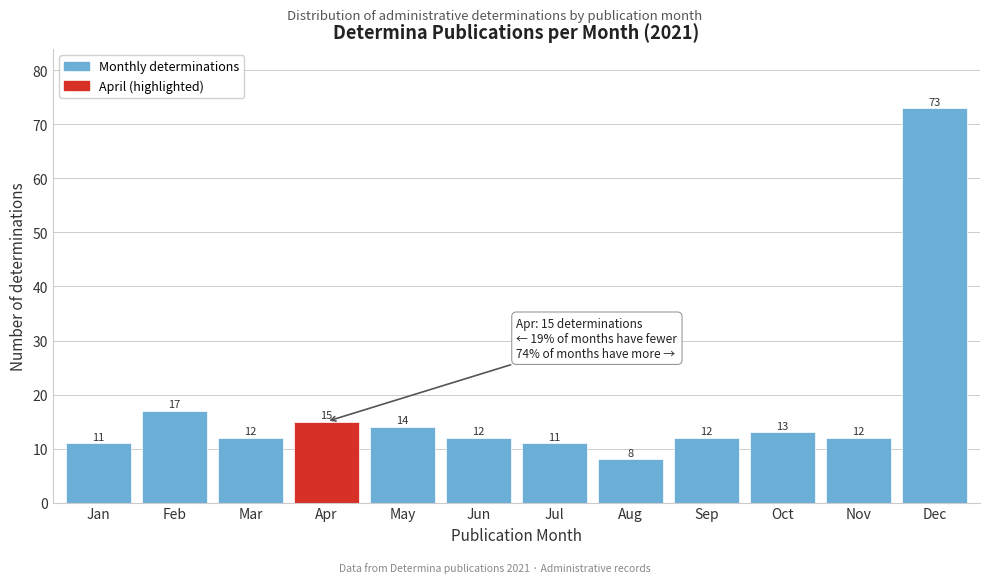

Reading left to right, extract all data points from this chart.

11	17	12	15	14	12	11	8	12	13	12	73